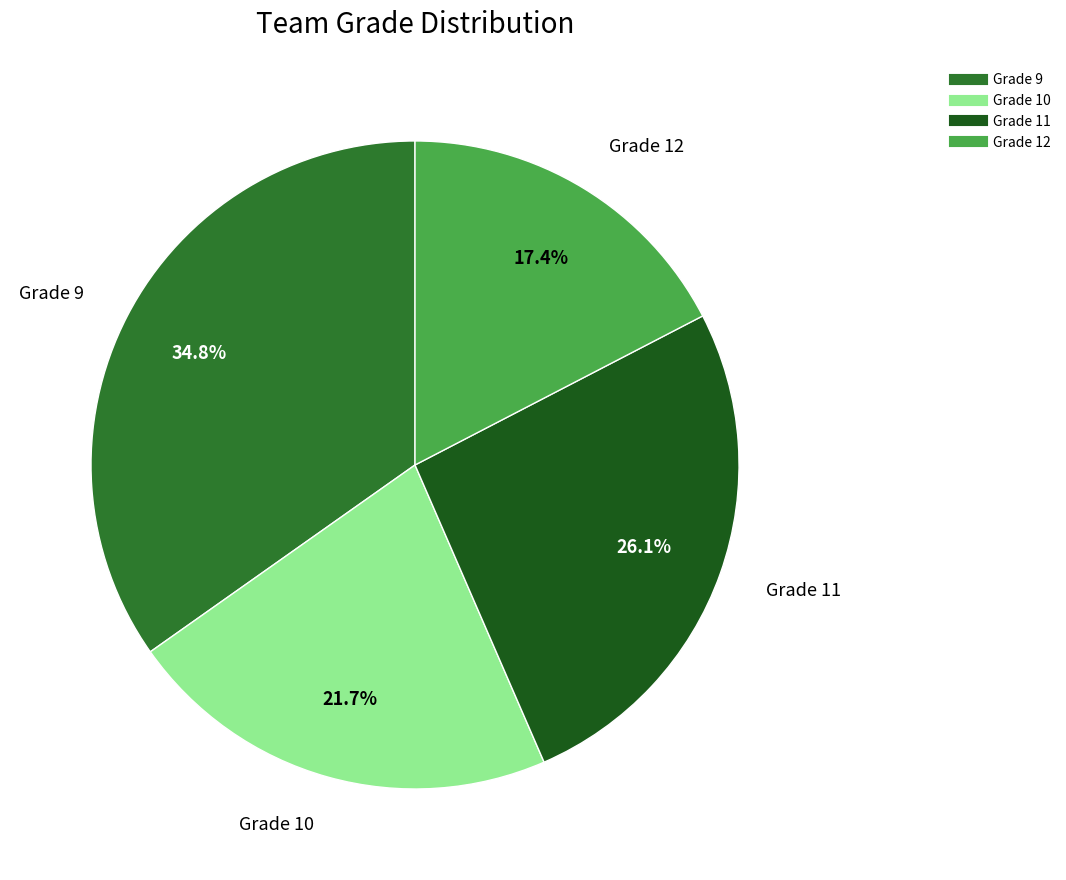

Combined, do Grade 9 and Grade 11 account for over 50%?

Yes